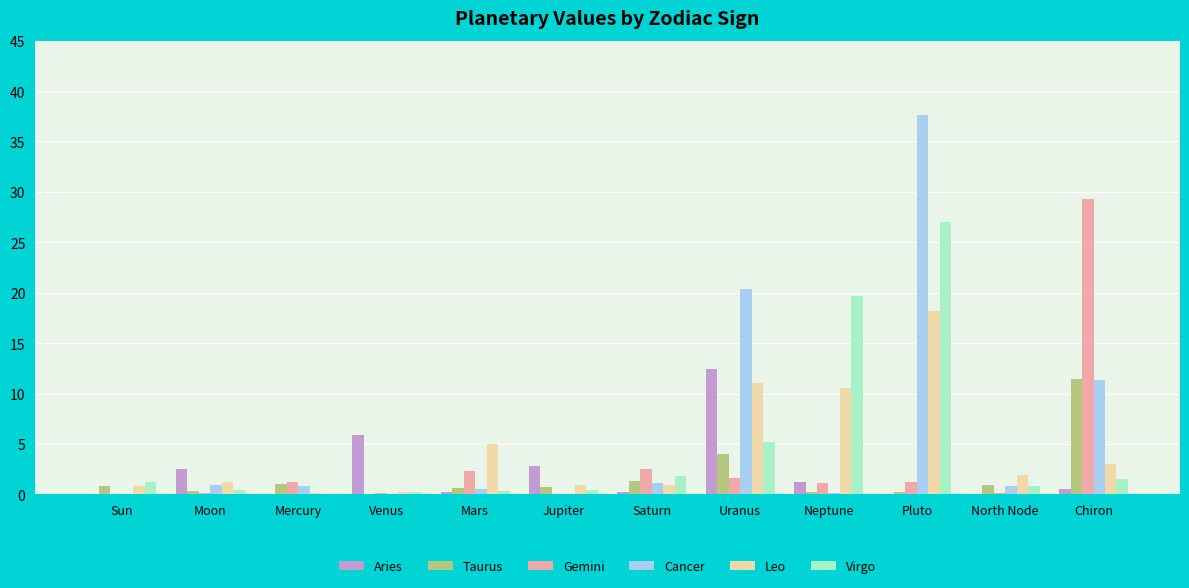

Is the value of Cancer at Sun greater than the value of Taurus at North Node?

No